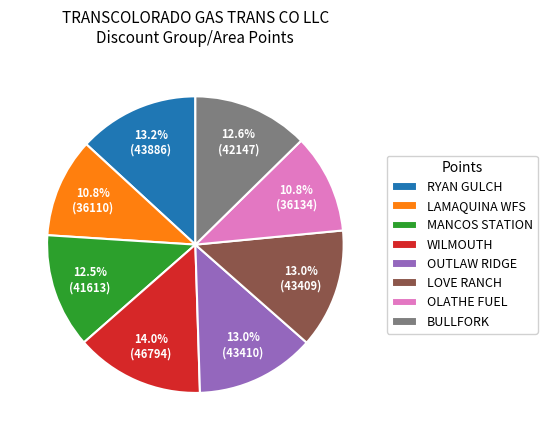

How much of the chart is everything except MANCOS STATION?

87.5%